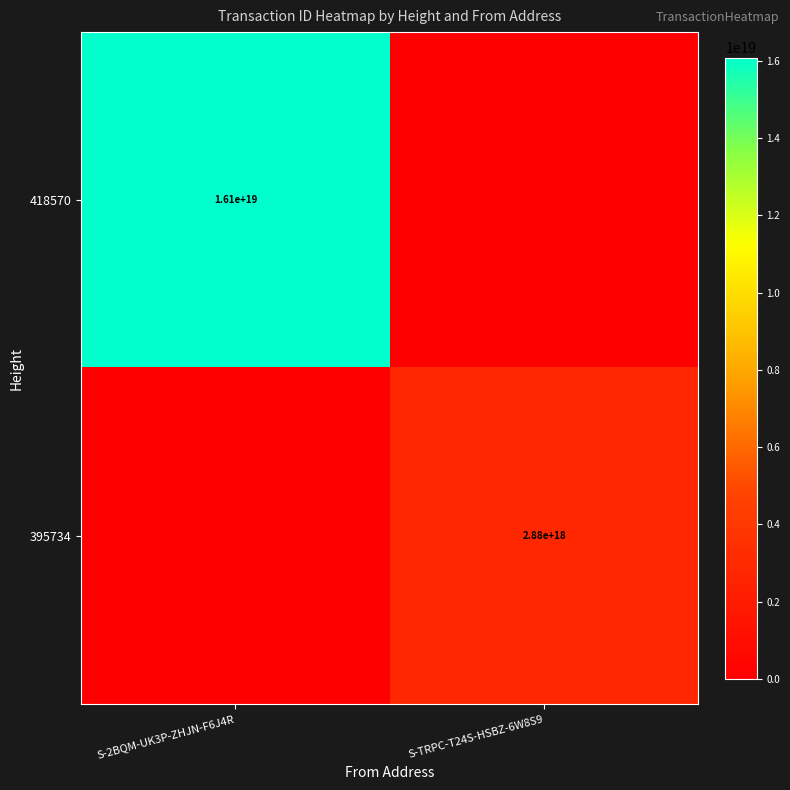

True or false: 418570 has a value of 6475201301686195200 at S-2BQM-UK3P-ZHJN-F6J4R.

False